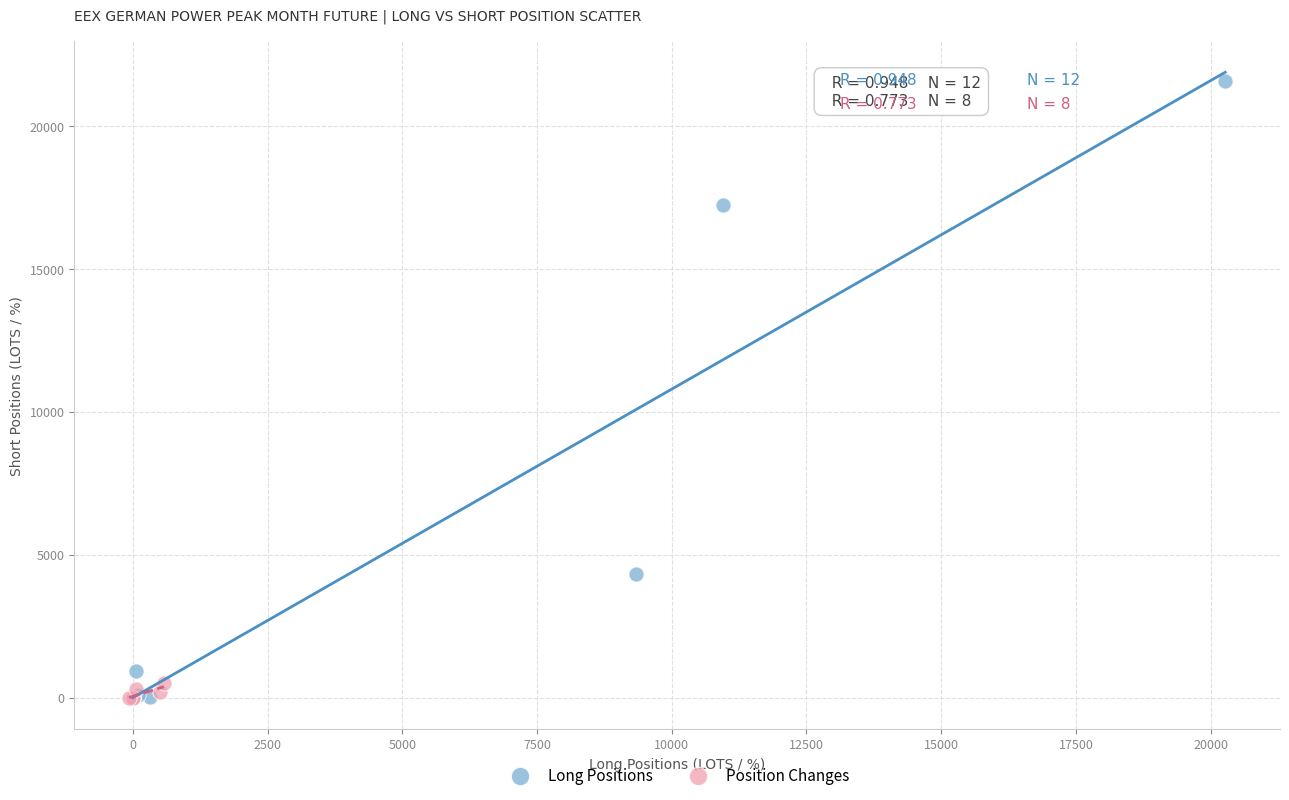

Which series contains the highest Y value?

Long Positions